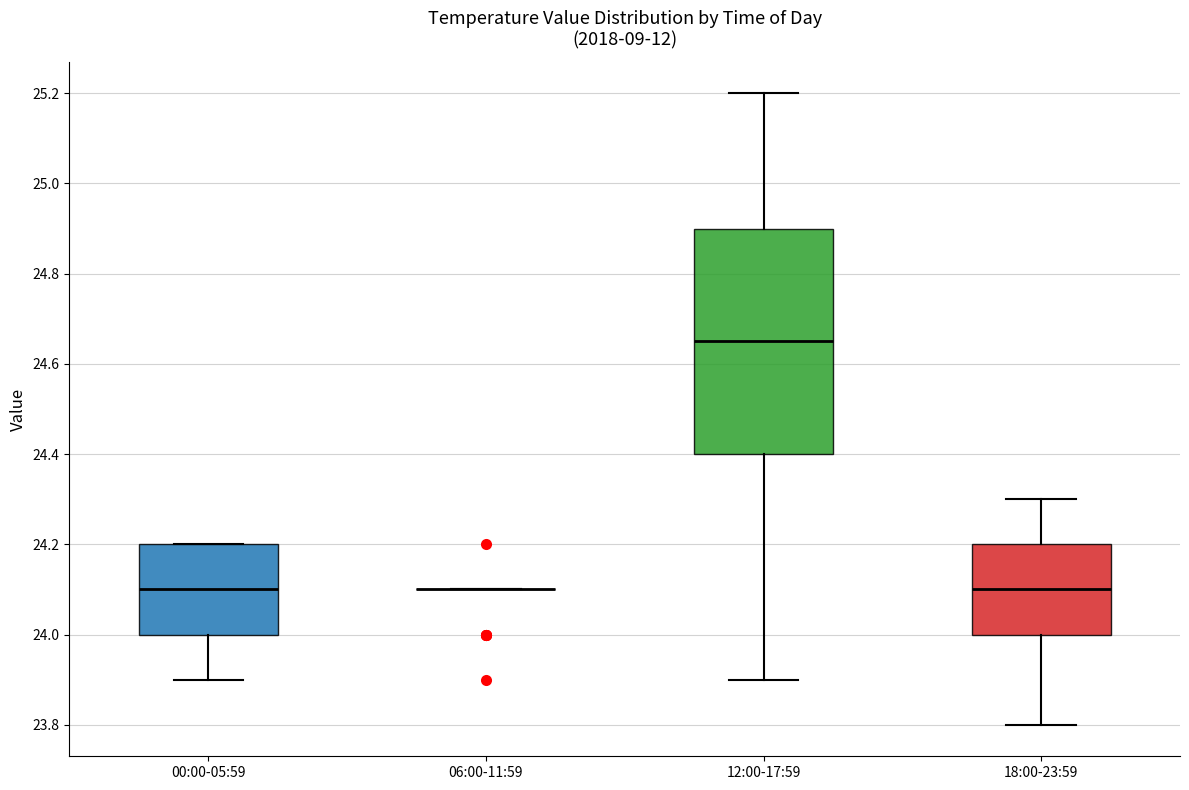

Reading left to right, transcribe this box plot: for each box, give where its median line is, the range the box spans, and where its two whiskers end, as read against the y-axis. The values are not printed on the chart, so give them approximately, as read against the axis.

00:00-05:59: median 24.10, box 24.00 to 24.20, whiskers 23.90 to 24.20
06:00-11:59: box collapsed to a line at 24.10, whiskers 24.10 to 24.10
12:00-17:59: median 24.66, box 24.40 to 24.90, whiskers 23.90 to 25.20
18:00-23:59: median 24.10, box 24.00 to 24.20, whiskers 23.80 to 24.30